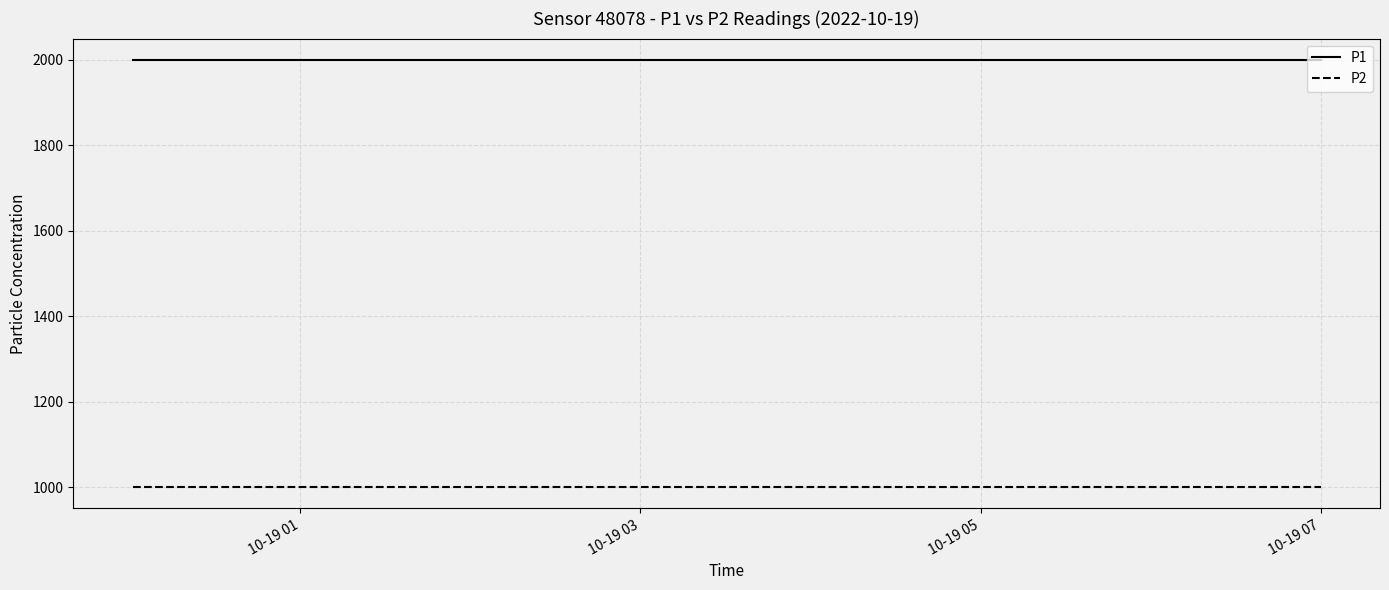

List the series in order of their overall mean, lowest first.

P2, P1